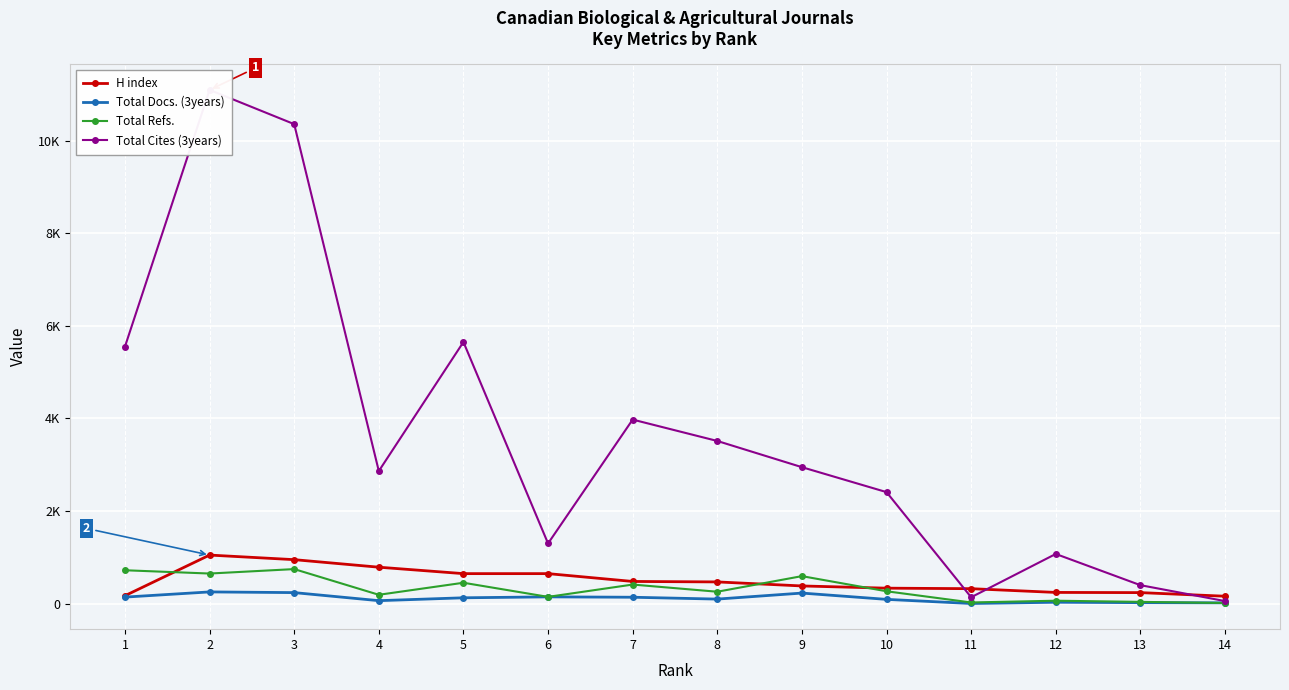

True or false: H index and Total Docs. (3years) intersect in this chart.

False